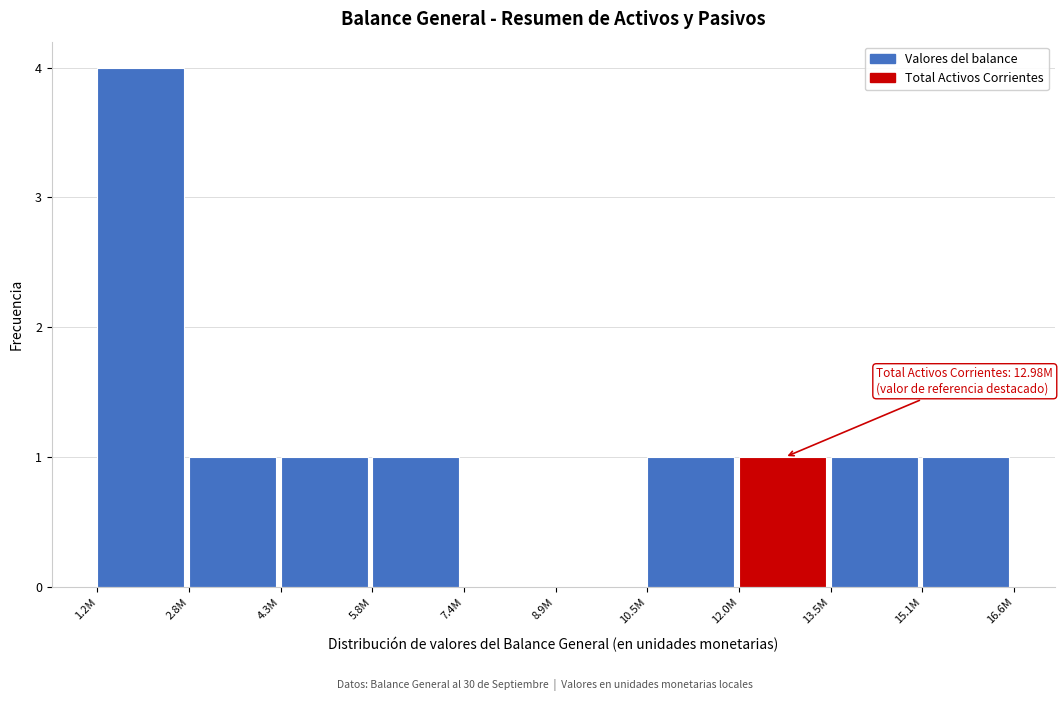

Reading left to right, list all the values displayed in this chart.

1.2M=4	2.8M=1	4.3M=1	5.8M=1	7.4M=0	8.9M=0	10.5M=1	12.0M=1	13.5M=1	15.1M=1